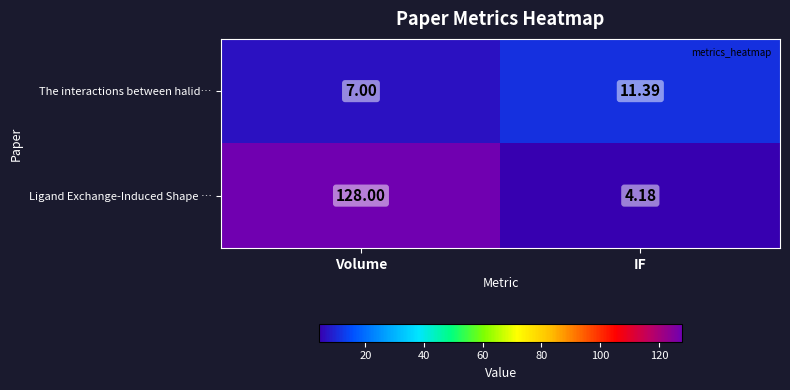

Which category has the lowest value across all series?

IF